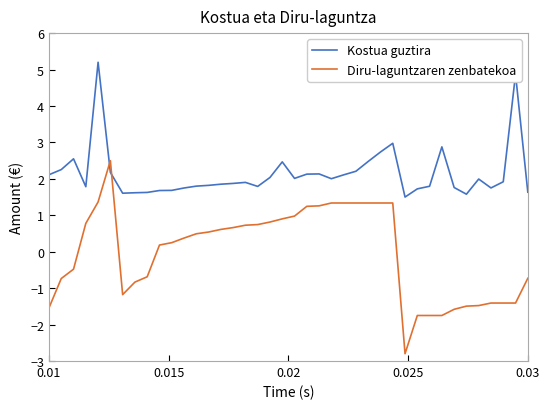

Which series has the largest total across all categories?

Kostua guztira